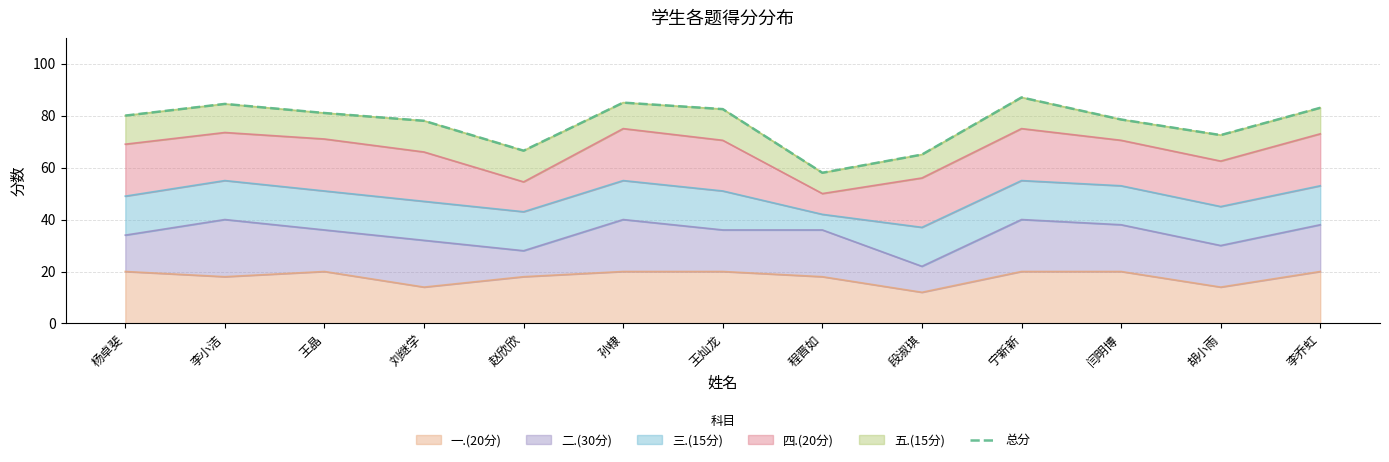

True or false: the data has more than 1 interior local peaks.

True